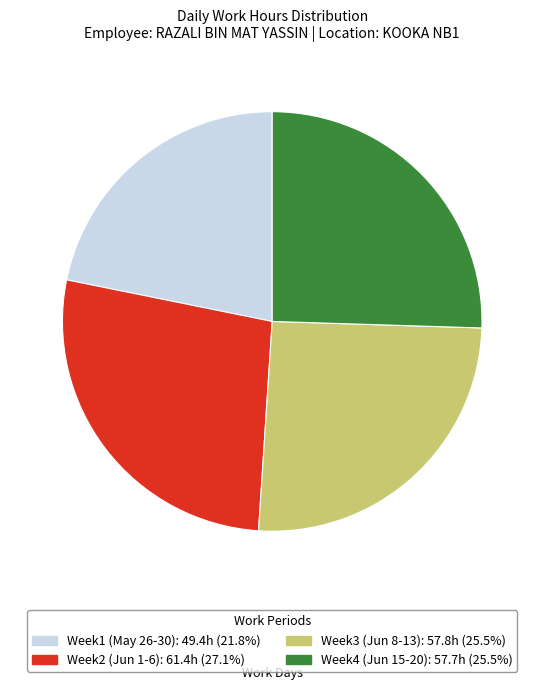

Is there any slice that represents more than half of the pie?

No